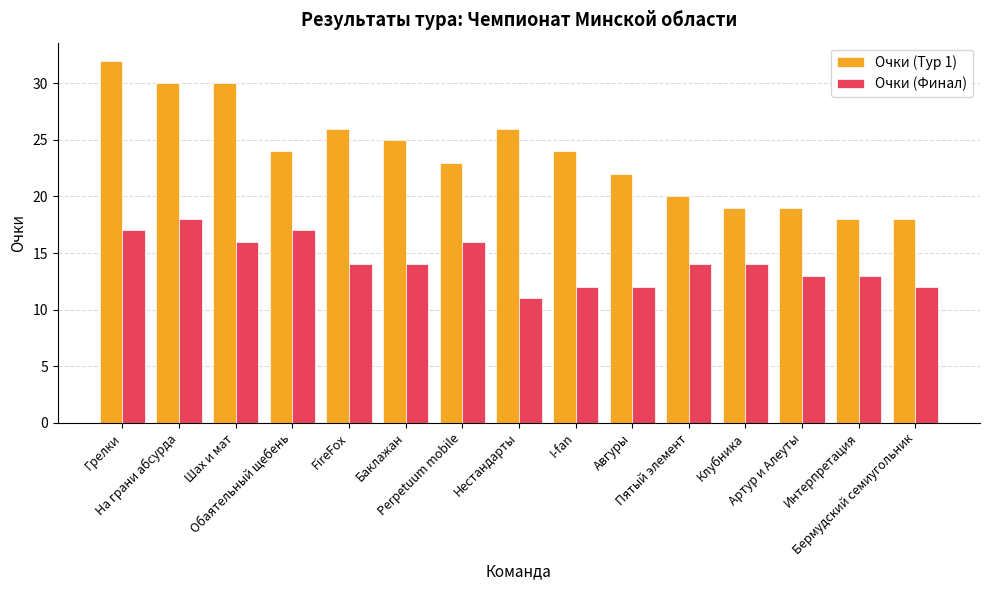

List the series in order of their overall mean, highest first.

Очки (Тур 1), Очки (Финал)